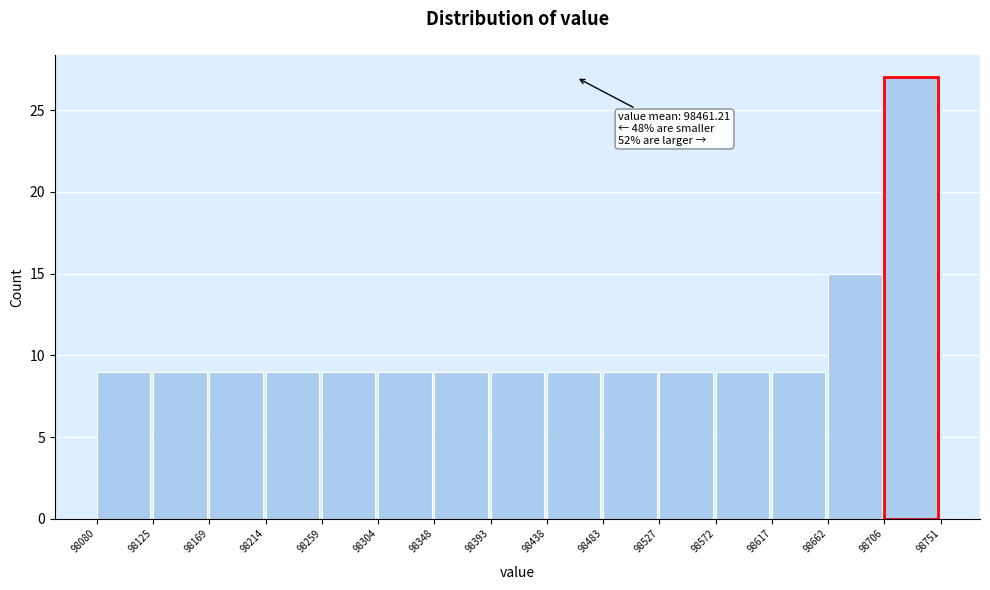

Over which range of the x-axis is the bar tallest?

98706 to 98751